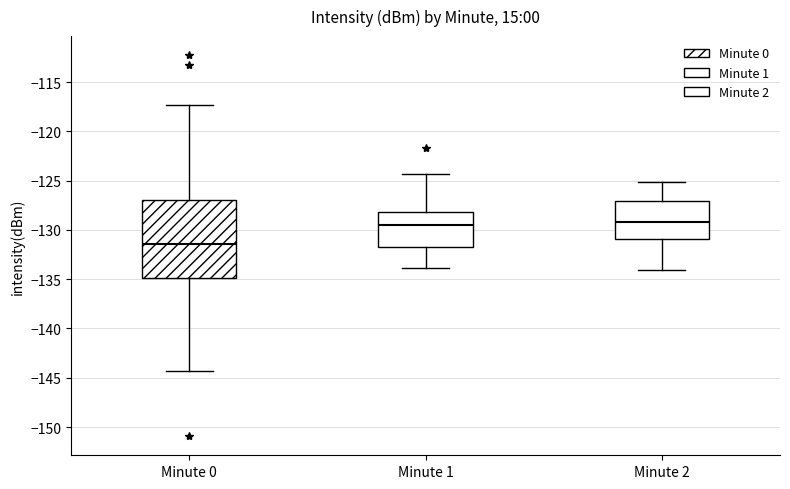

Comparing the boxes themselves (not the whiskers), which one is the tallest?

Minute 0